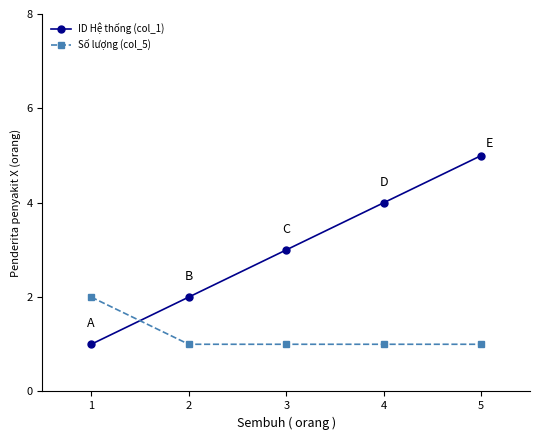

How many data points does each series have?

5